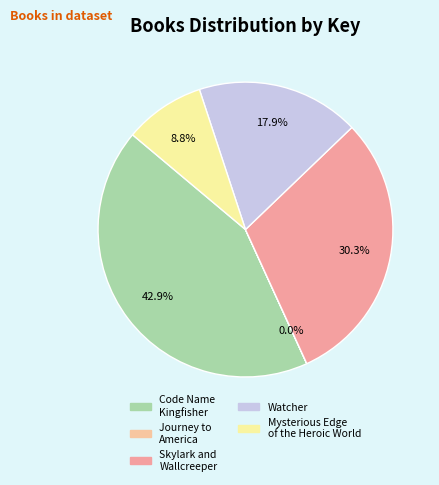

To the nearest percent, what is the difference between the largest and smallest slice percentages?

43%